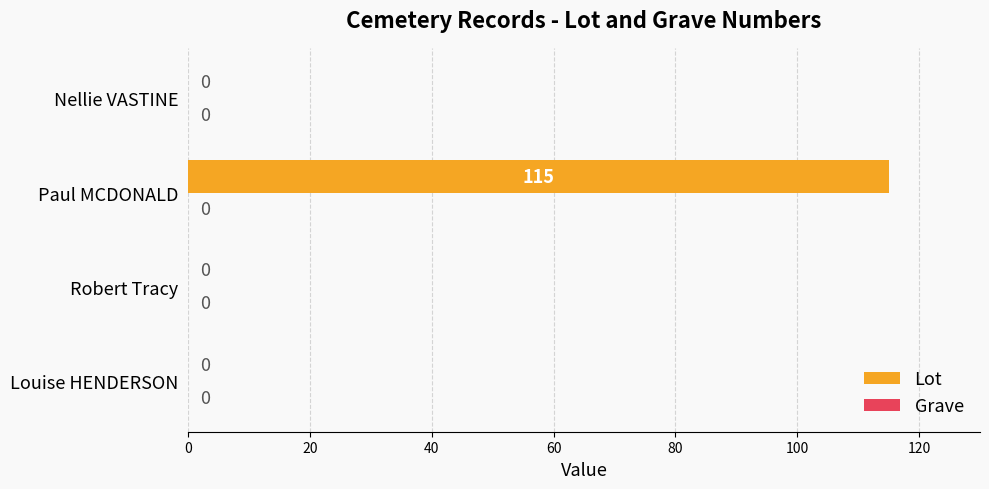

What is the sum of all values?

115